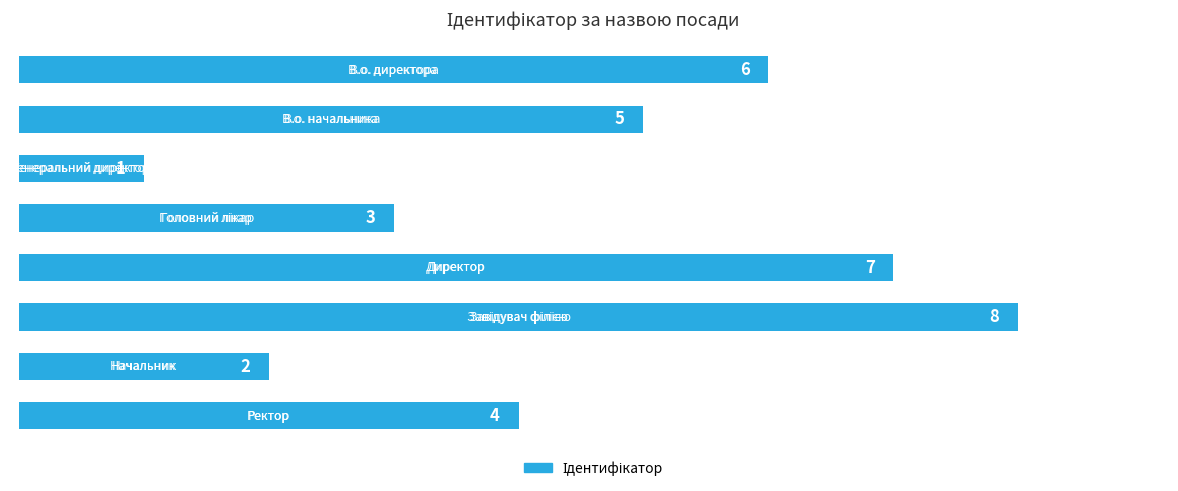

What is the difference between the maximum and minimum values?

7